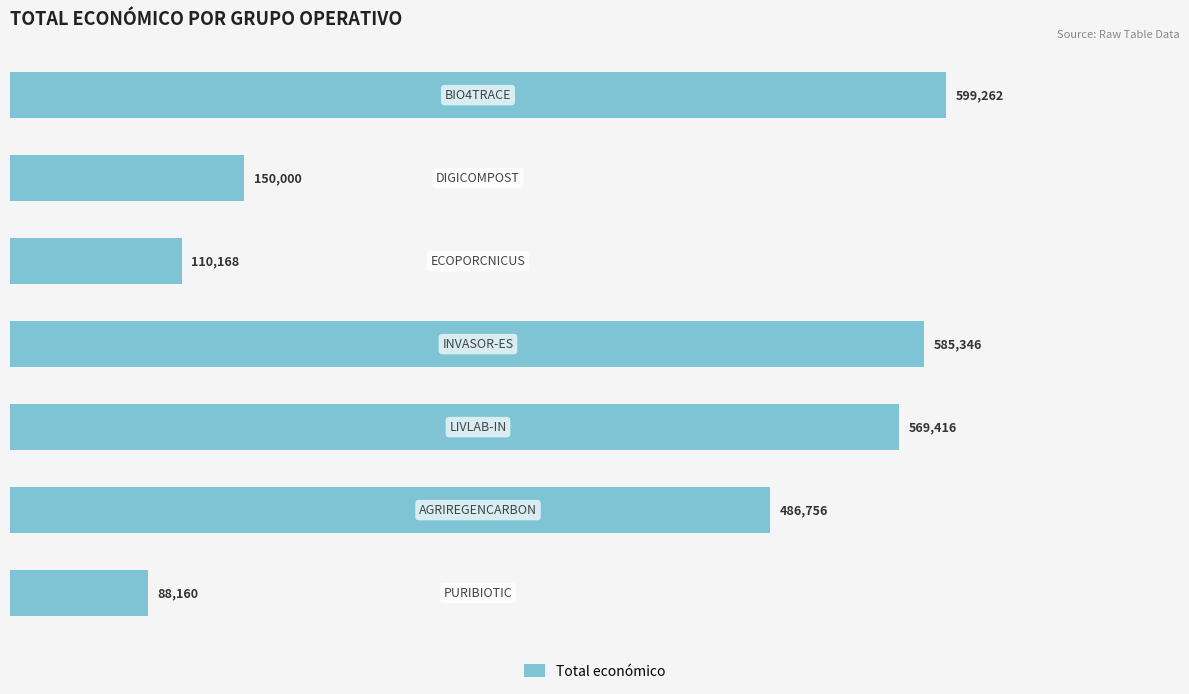

What is the value of the 5th bar from the top?

569416